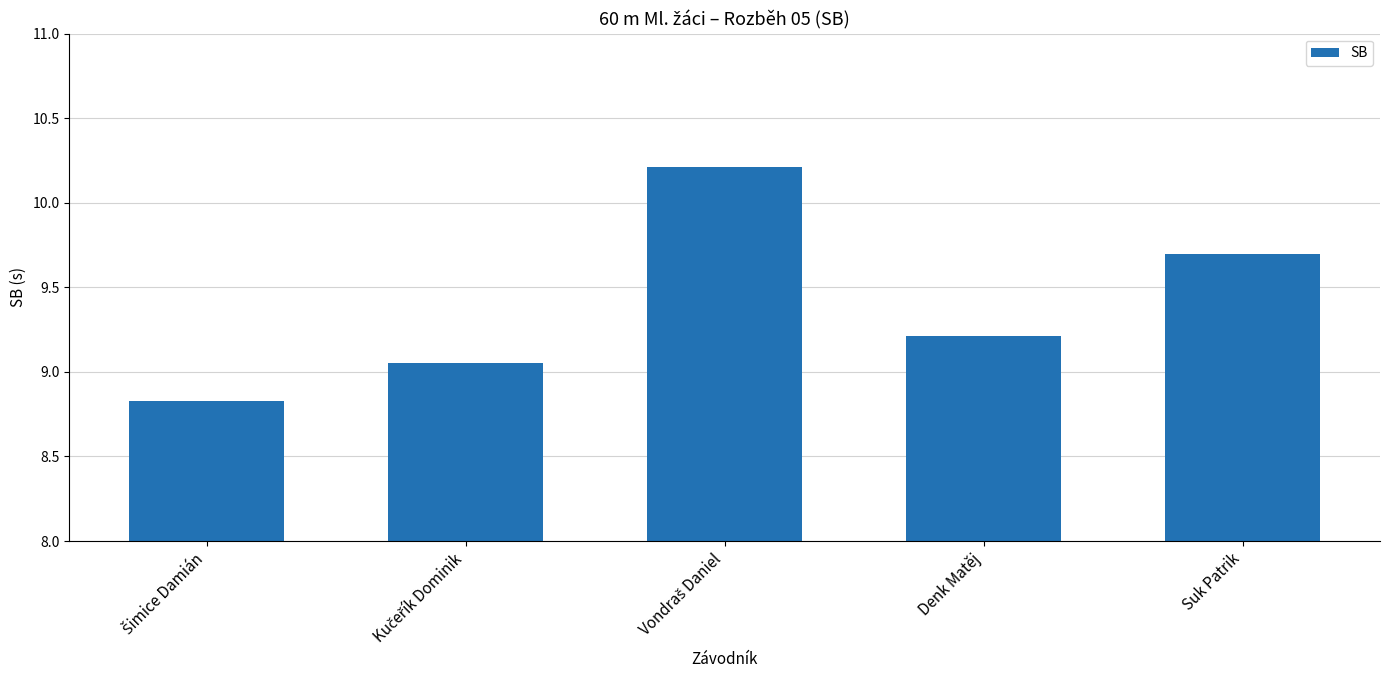

Between Suk Patrik and Denk Matěj, which is larger?

Suk Patrik